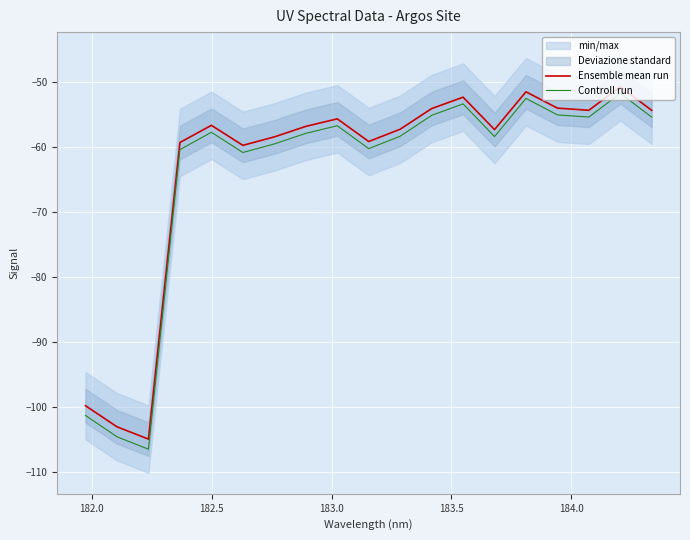

What is the sum of all Controll run values?

-1221.7